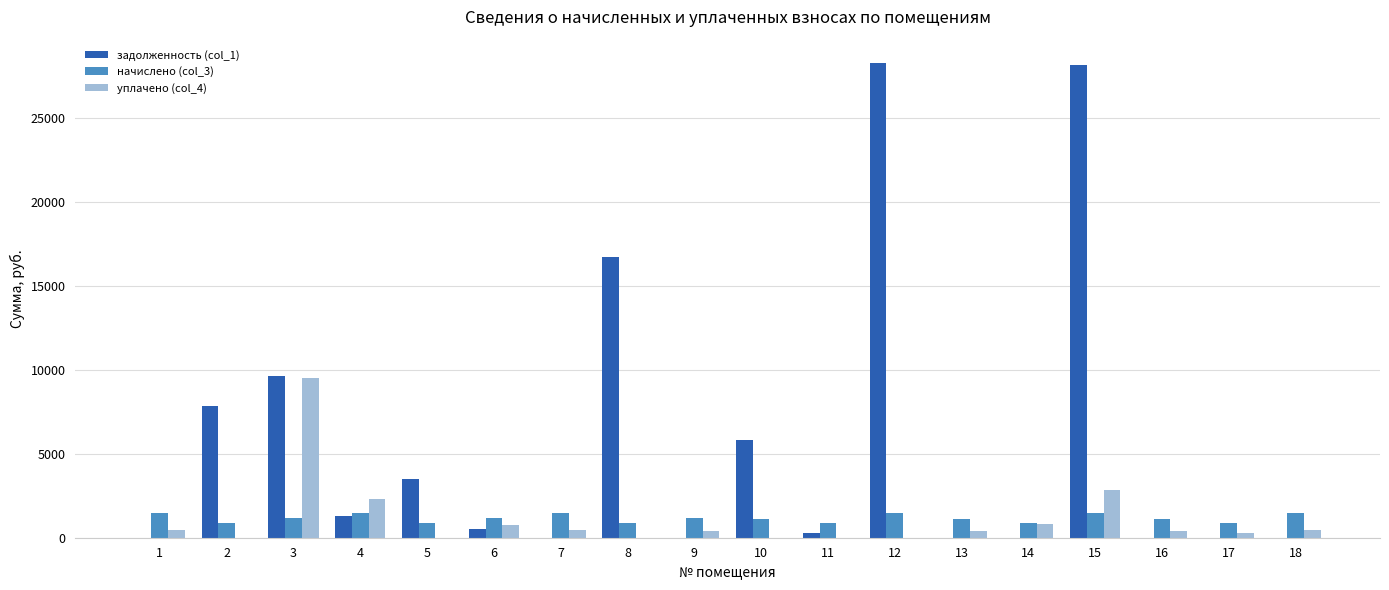

Is the value of задолженность (col_1) at 2 greater than the value of уплачено (col_4) at 12?

Yes